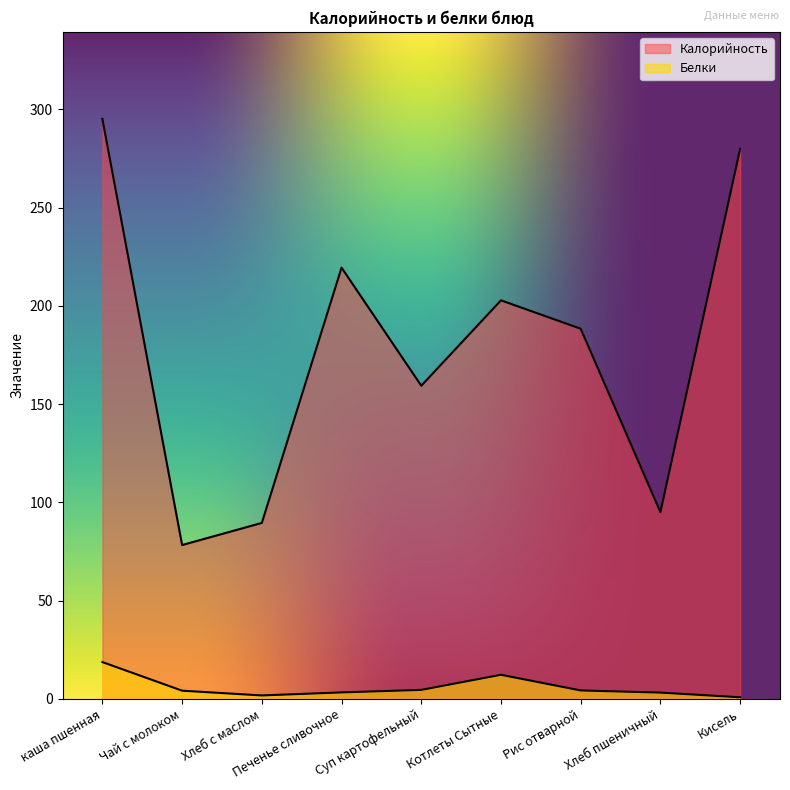

True or false: Белки and Калорийность cross at least once.

False